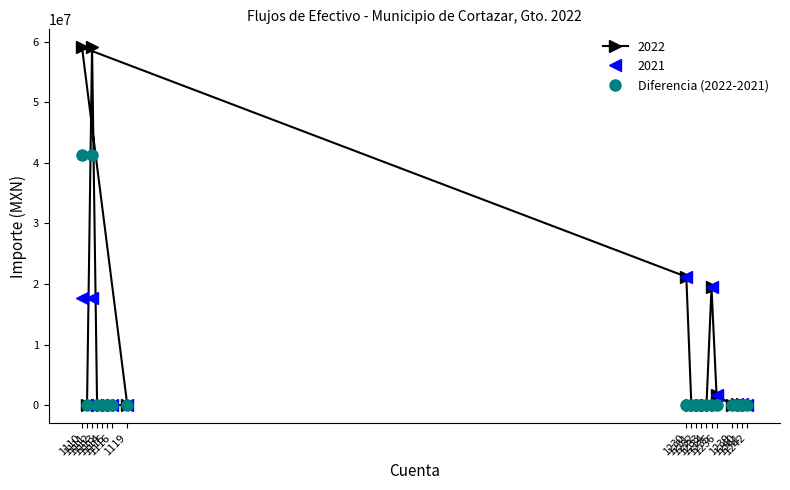

Reading left to right, transcribe all the data shown in this chart.

0.0	41350020.2	0.0	0.0	0.0	0.0	0.0	41350020.2	0.0	0.0	0.0	0.0	0.0	0.0	0.0	0.0	0.0	0.0	0.0